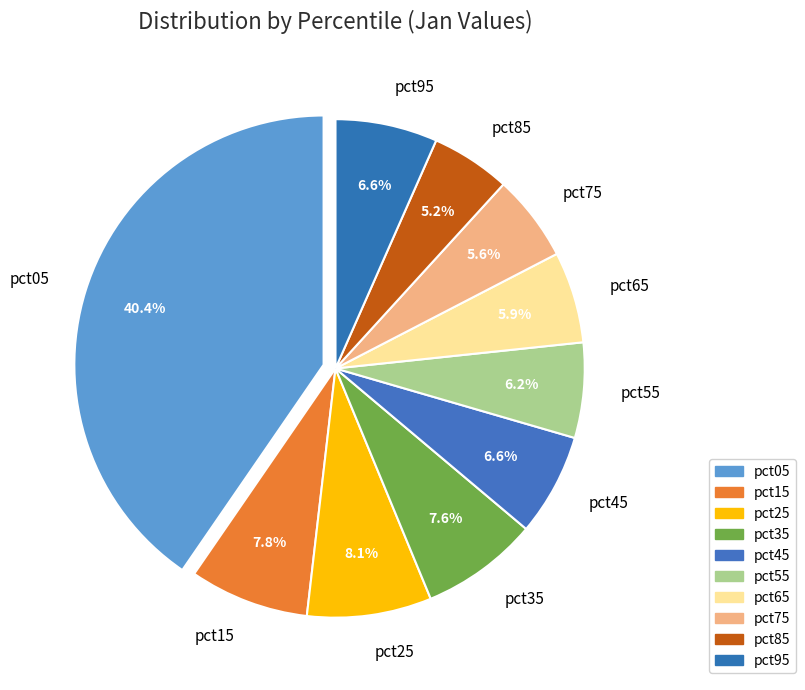

Is pct15 the majority of the pie?

No